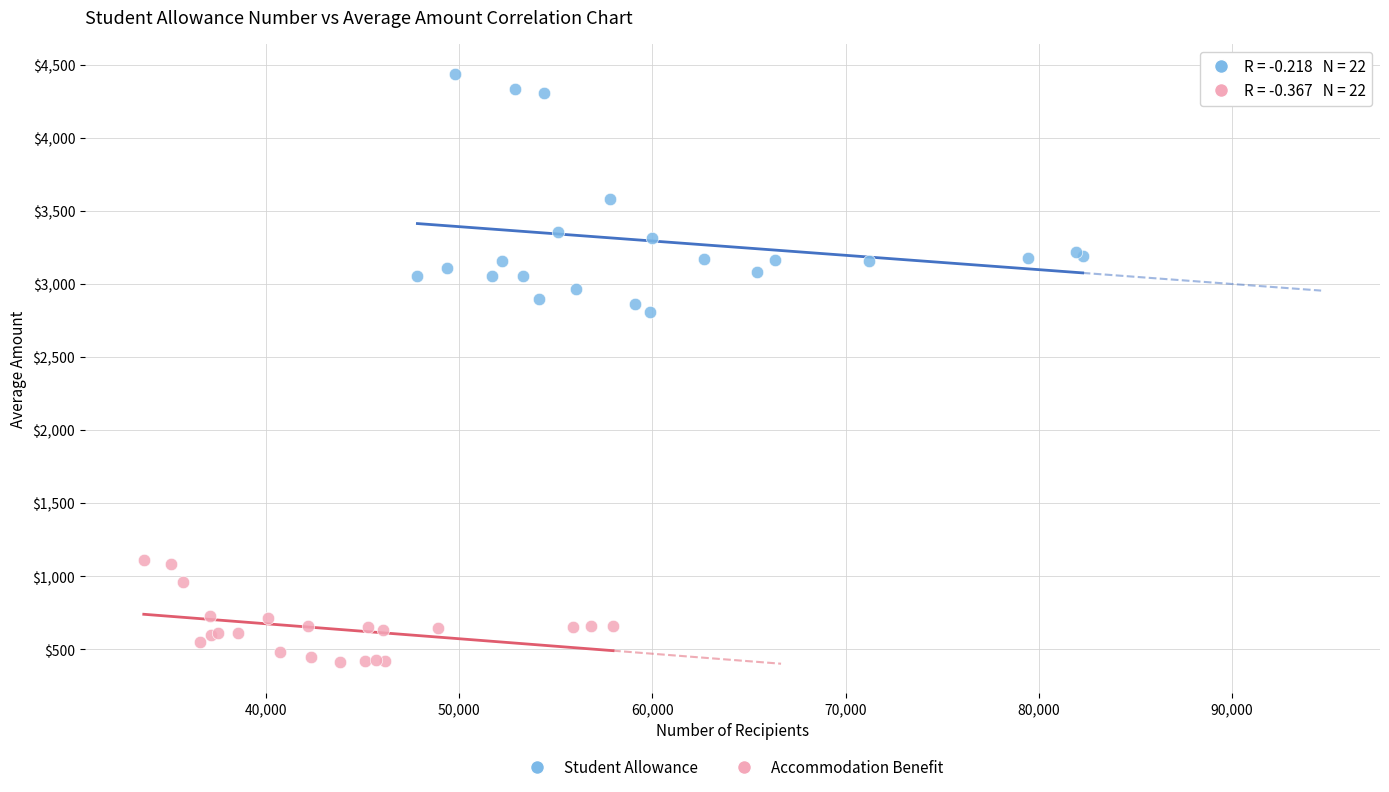

Which series reaches the minimum Y coordinate?

Accommodation Benefit